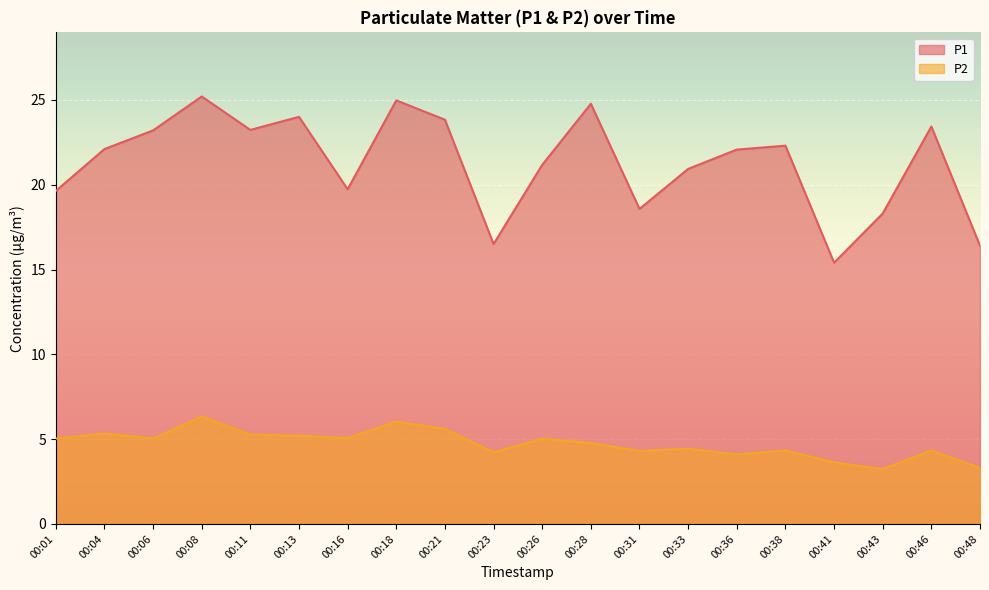

Which label corresponds to the largest value in the chart?

00:08